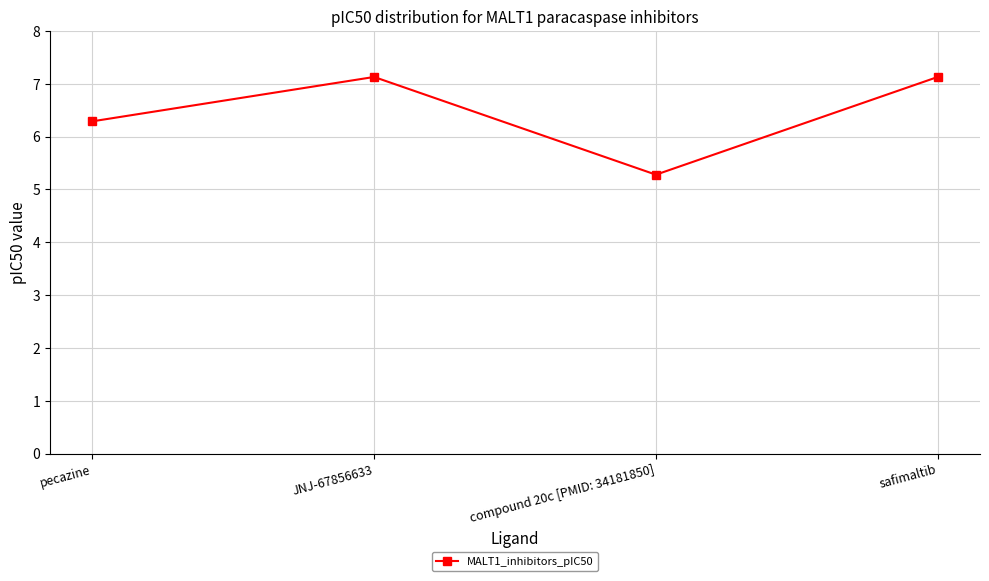

Reading right to left, what are all the values shown in this chart?

safimaltib=7.1	compound 20c [PMID: 34181850]=5.3	JNJ-67856633=7.1	pecazine=6.3